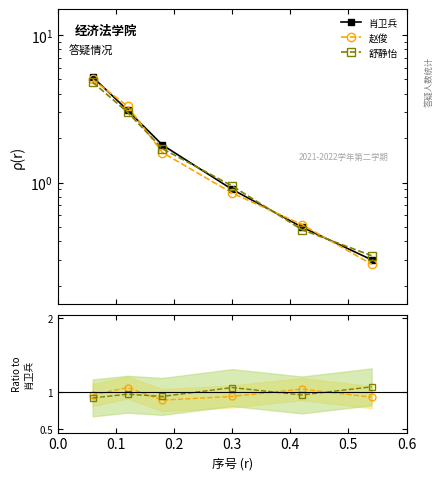

Does the chart display data point markers on the line(s)?

Yes